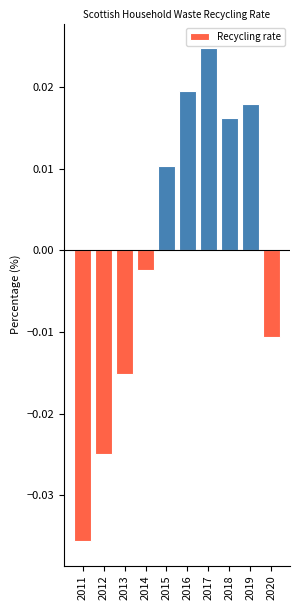

Which label corresponds to the largest value in the chart?

2017